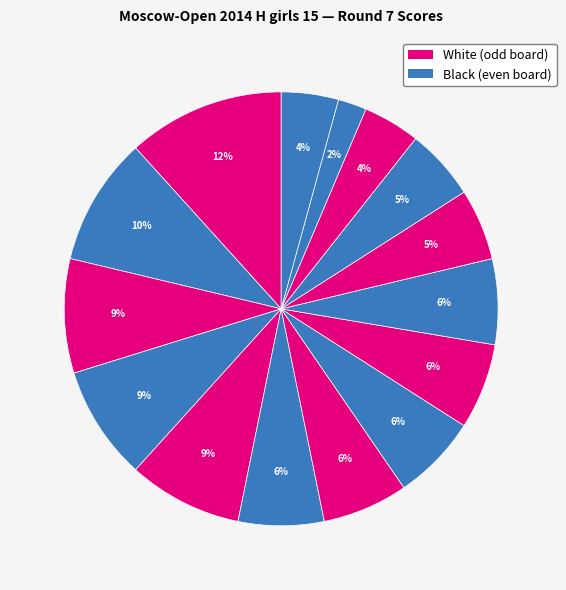

How many slices are in this pie chart?

15